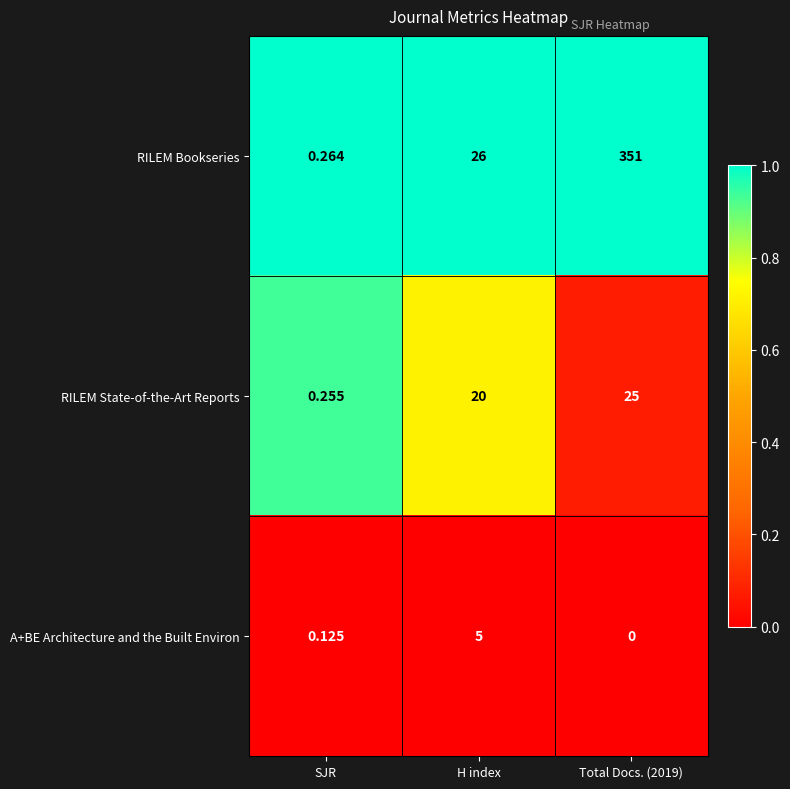

Which category has the highest value across all series?

Total Docs. (2019)